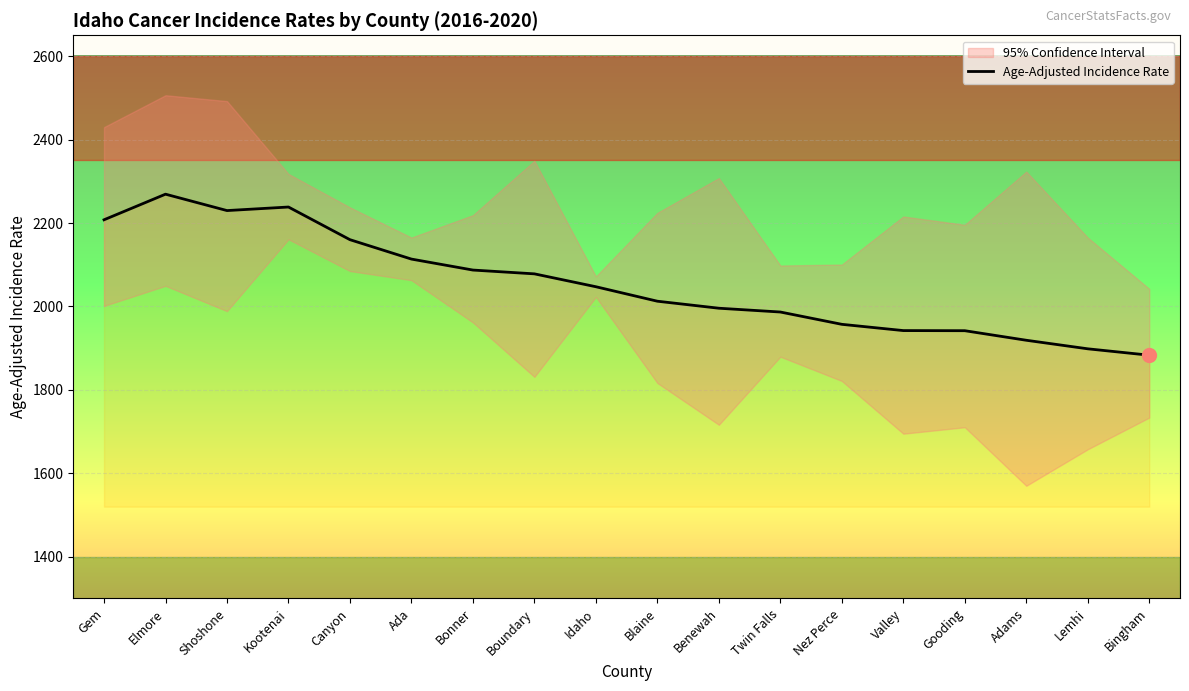

Does the chart display data point markers on the line(s)?

No